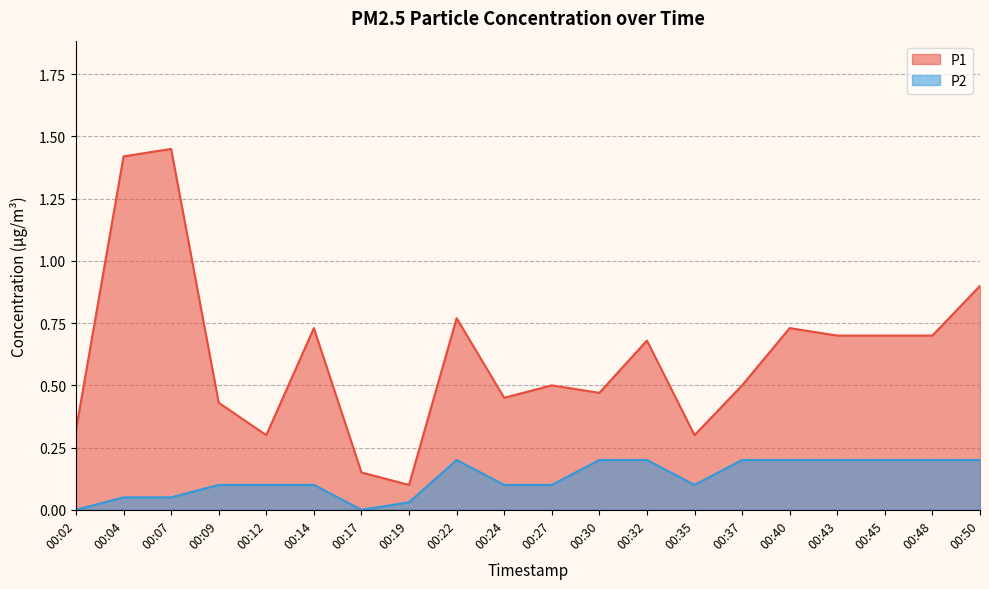

Is the value of P2 at 00:35 greater than the value of P1 at 00:27?

No